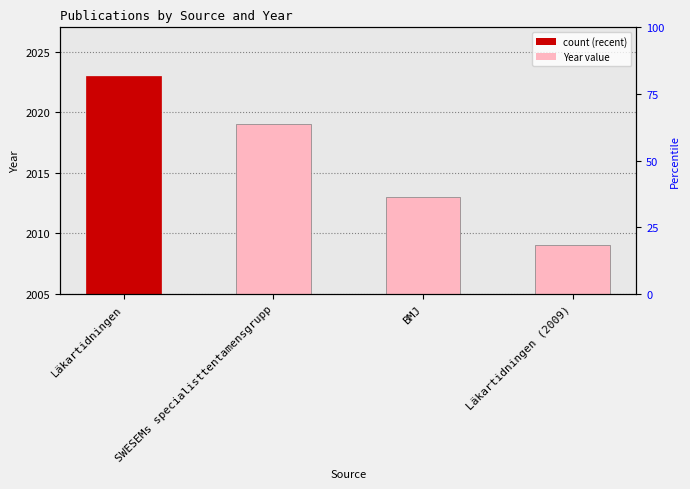

Approximately how many times larger is the value at SWESEMs specialisttentamensgrupp compared to Läkartidningen (2009)?

1.0